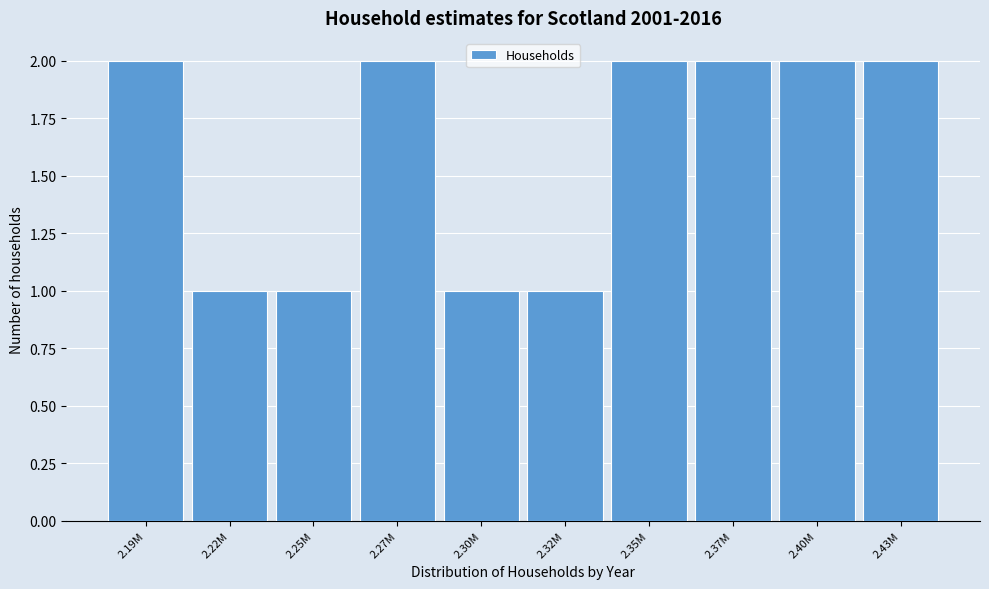

Reading left to right, list all the values displayed in this chart.

2.19M=2	2.22M=1	2.25M=1	2.27M=2	2.30M=1	2.32M=1	2.35M=2	2.37M=2	2.40M=2	2.43M=2